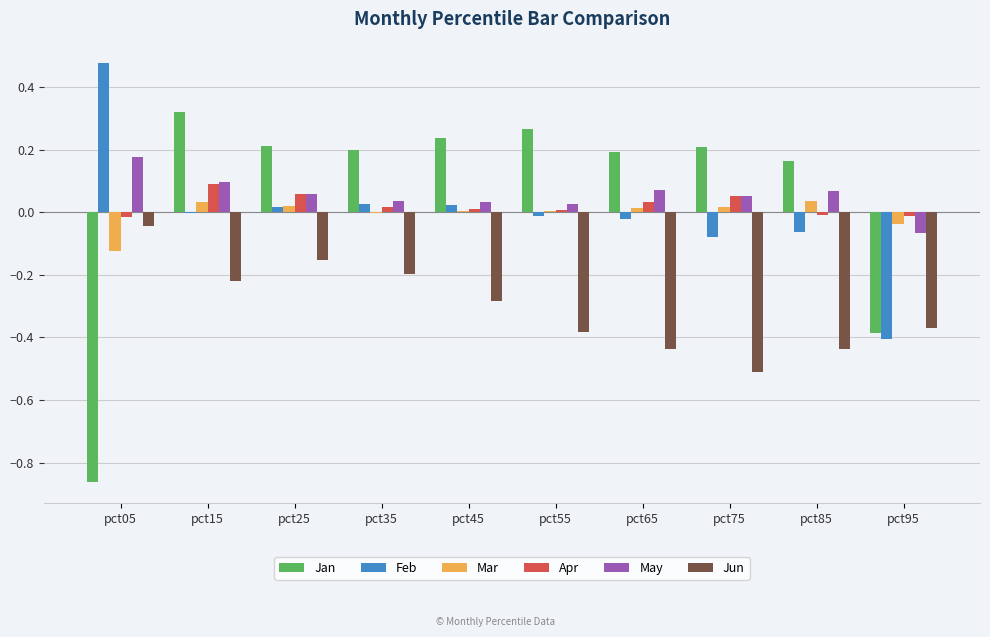

At which category is the sum across all series the highest?

pct15